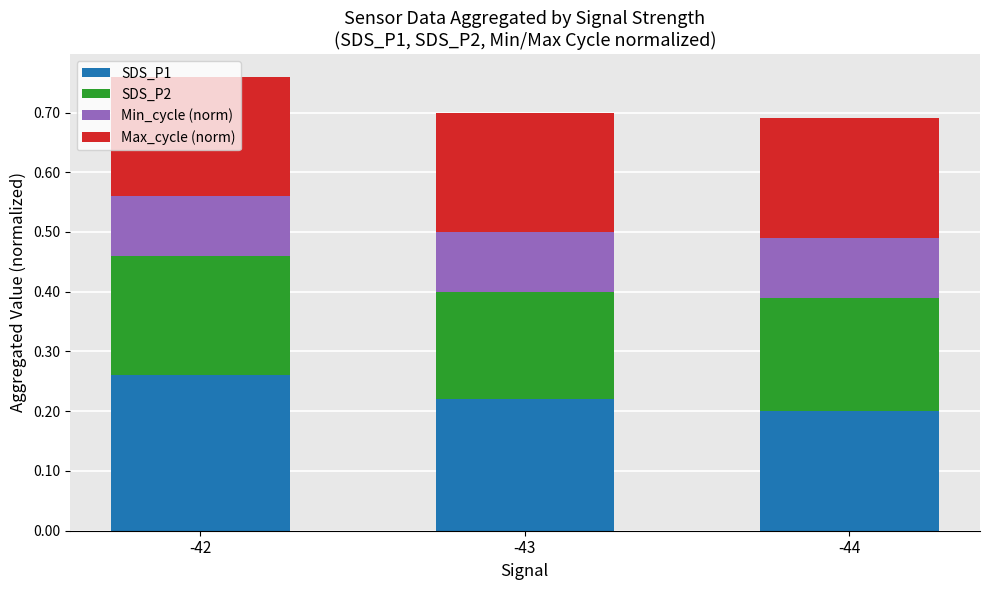

Does the chart contain stacked bars?

Yes